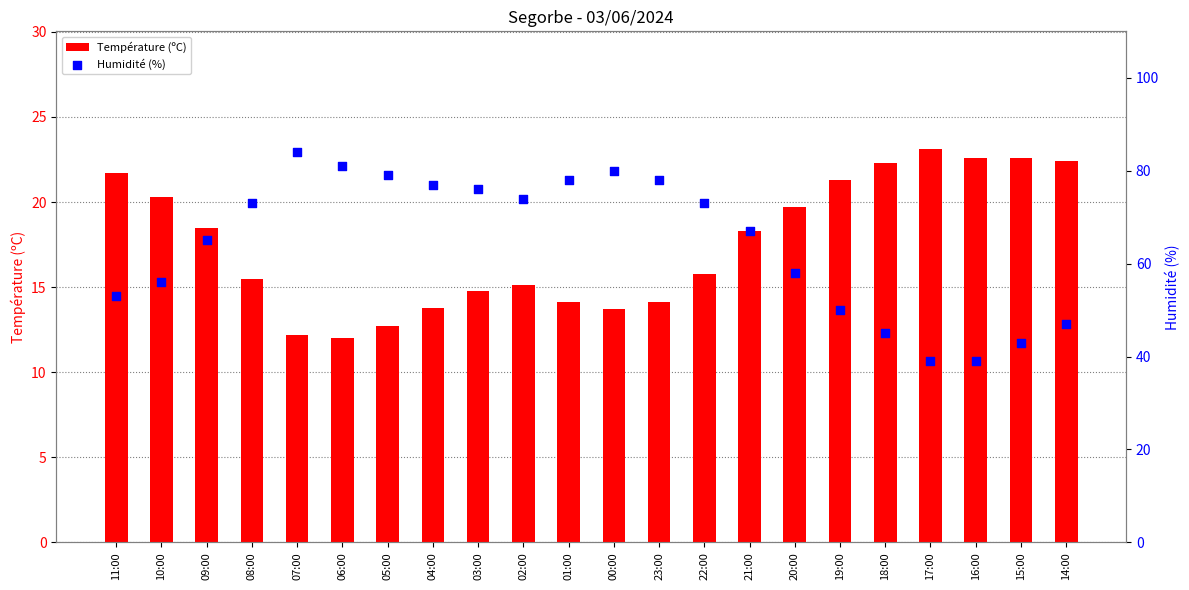

What is the total value across all series at 09:00?

83.5